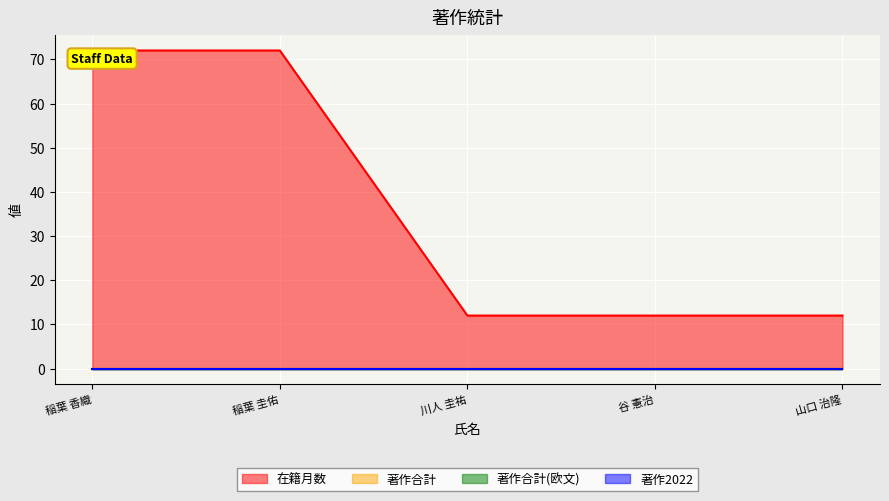

What is the maximum value for 在籍月数?

72